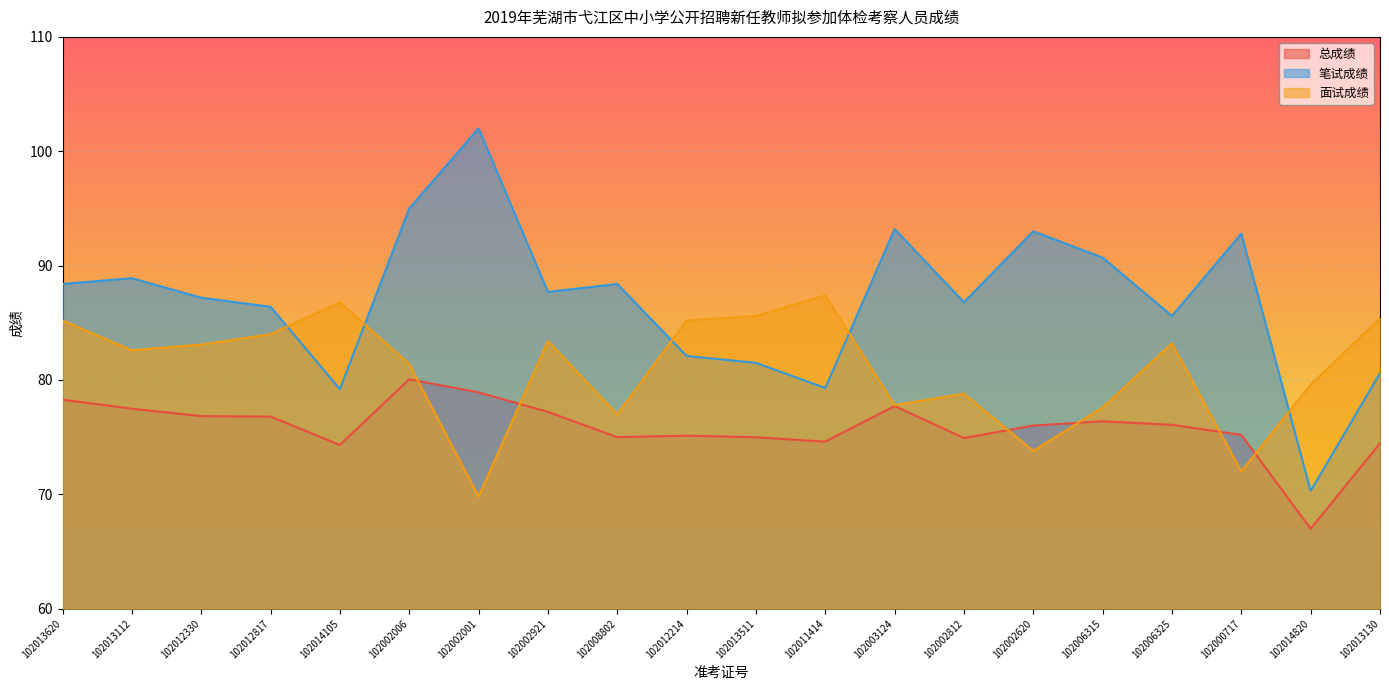

What is the spread (max minus min) of values at 102006325?

9.5